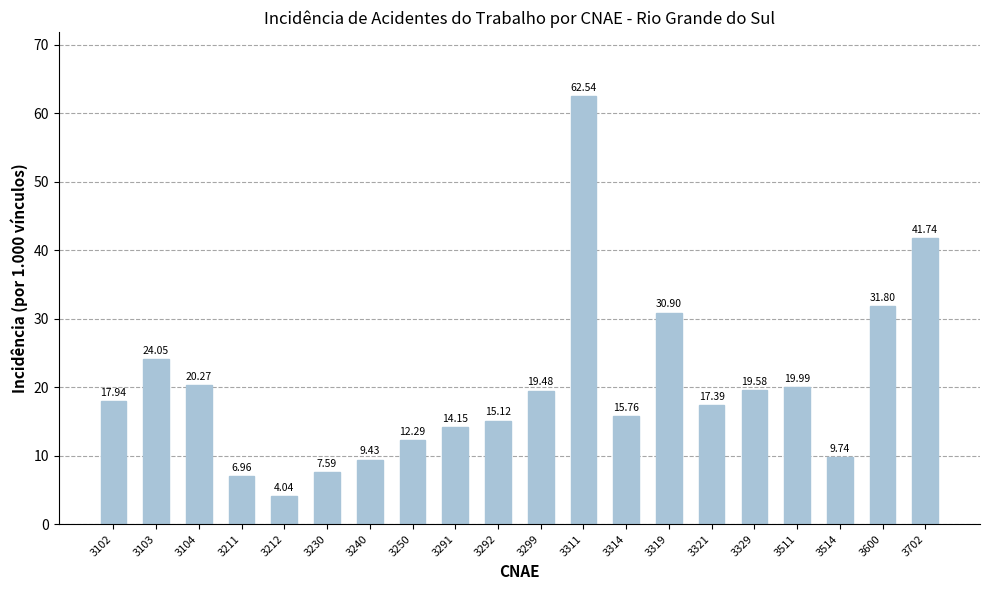

What is the approximate value at 3314?

15.8